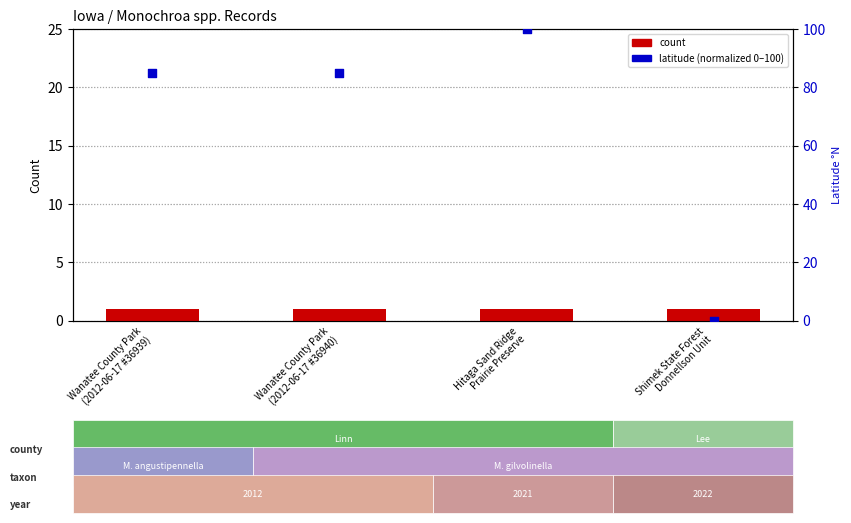

At which category is the sum across all series the highest?

Hitaga Sand Ridge
Prairie Preserve